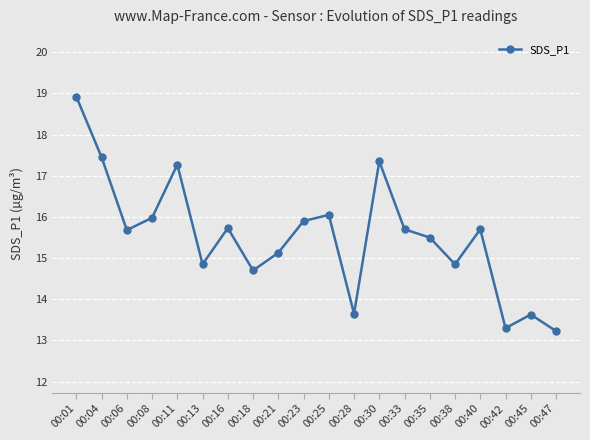

How many lines are shown in the chart?

1